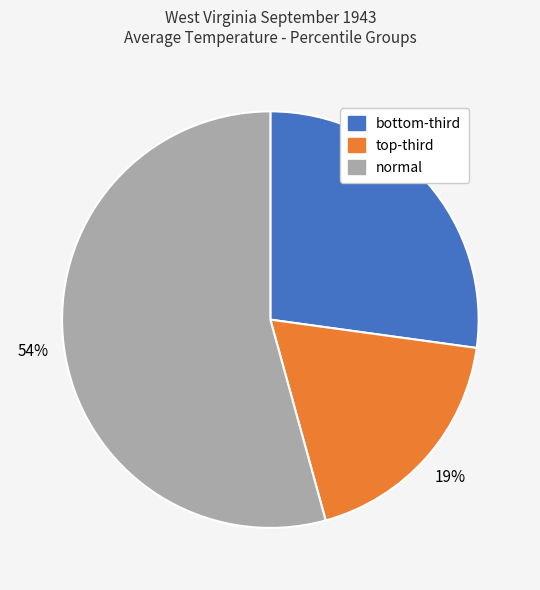

To the nearest percent, what is the average slice percentage?

33%